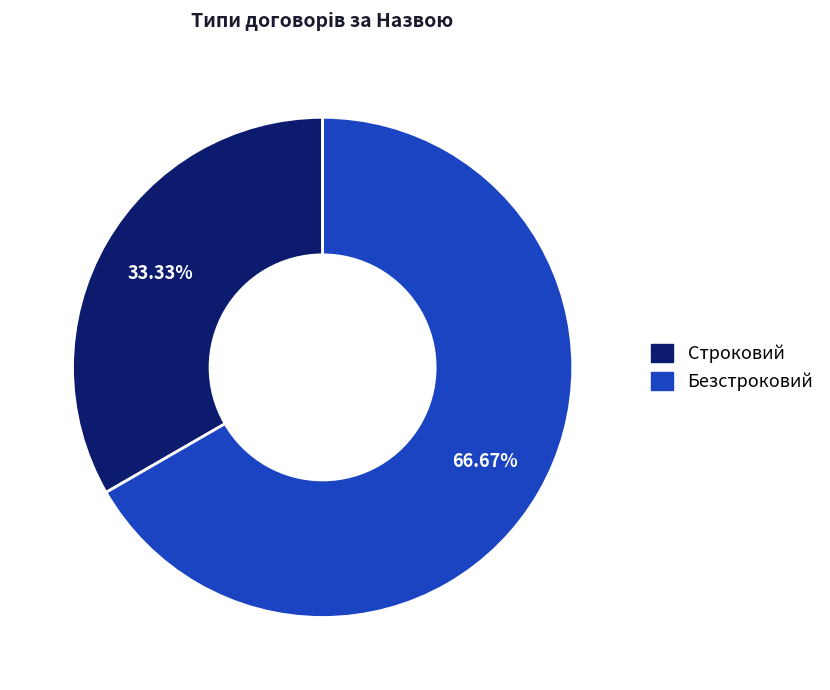

What is the ratio of the value at Строковий to the value at Безстроковий?

0.5